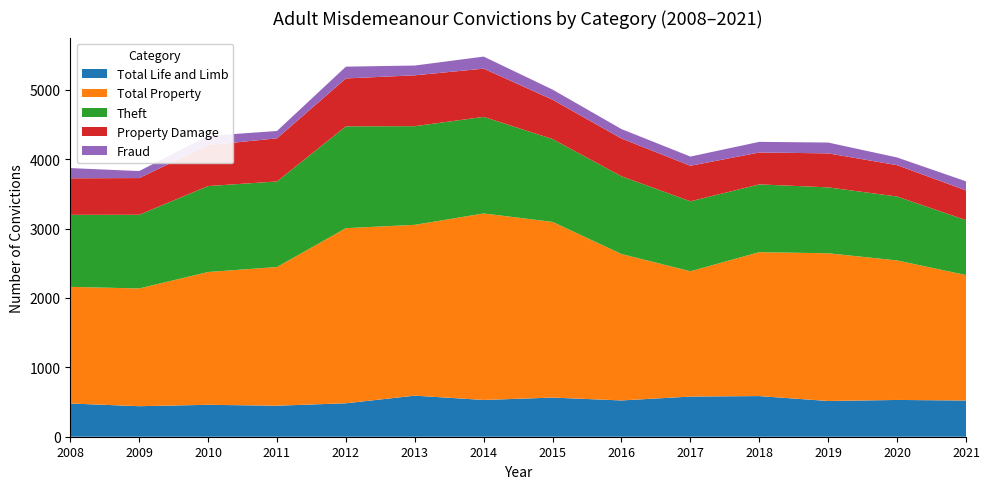

Reading left to right, what are all the values shown in this chart?

Total Life and Limb: 2008=479	2009=440	2010=460	2011=447	2012=482	2013=592	2014=530	2015=564	2016=523	2017=579	2018=586	2019=515	2020=530	2021=522
Total Property: 2008=1681	2009=1697	2010=1914	2011=1999	2012=2524	2013=2462	2014=2688	2015=2532	2016=2110	2017=1806	2018=2074	2019=2129	2020=2011	2021=1808
Theft: 2008=1038	2009=1062	2010=1239	2011=1233	2012=1468	2013=1422	2014=1392	2015=1194	2016=1121	2017=1008	2018=977	2019=950	2020=921	2021=792
Property Damage: 2008=527	2009=529	2010=589	2011=622	2012=690	2013=733	2014=695	2015=567	2016=544	2017=512	2018=460	2019=490	2020=452	2021=428
Fraud: 2008=147	2009=101	2010=134	2011=106	2012=170	2013=141	2014=174	2015=146	2016=136	2017=133	2018=153	2019=156	2020=111	2021=131